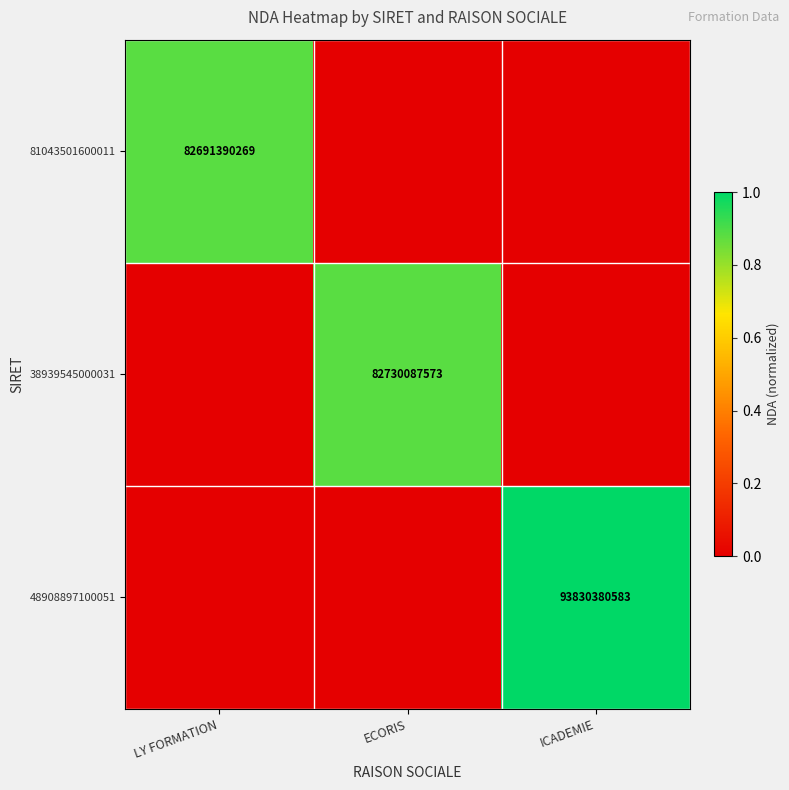

Is the value of 38939545000031 at ECORIS greater than the value of 81043501600011 at LY FORMATION?

Yes